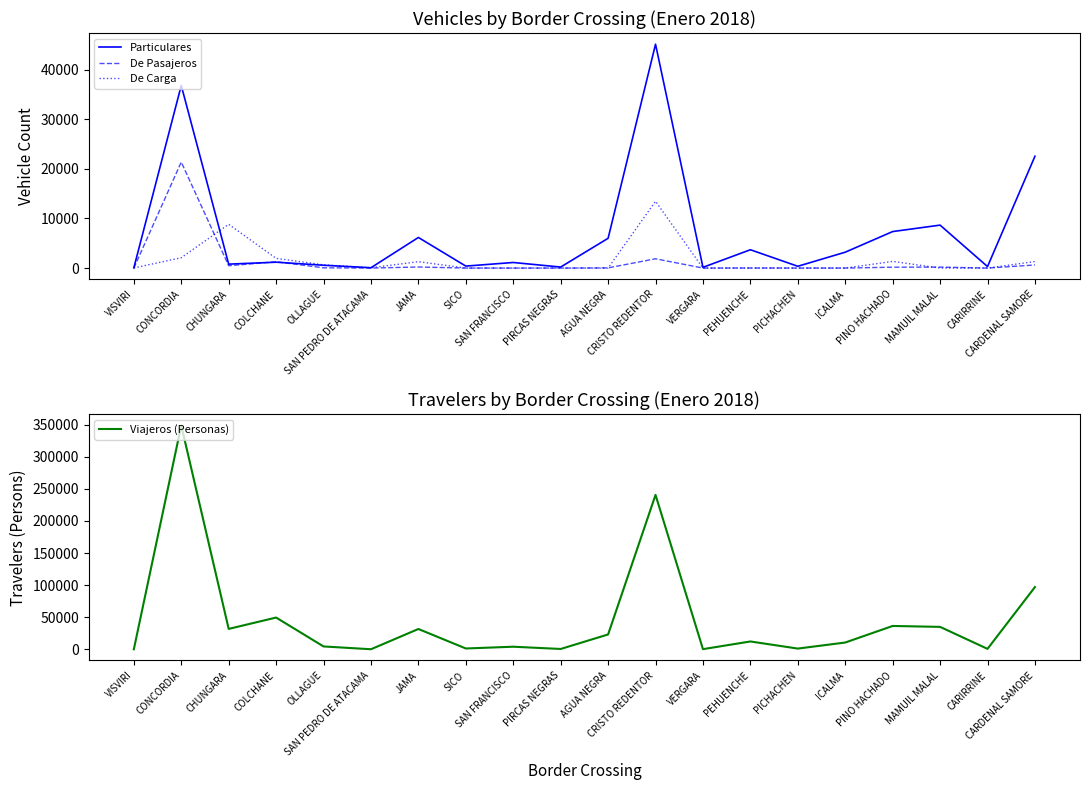

Reading left to right, transcribe all the data shown in this chart.

Particulares: 47	36799	792	1184	569	68	6165	397	1124	203	6000	45115	148	3692	360	3200	7358	8655	300	22537
De Pasajeros: 0	21364	471	1272	54	1	213	2	5	0	38	1871	2	15	5	1	179	194	0	623
De Carga: 23	2089	8819	1955	652	64	1284	0	0	0	0	13453	0	0	0	0	1343	0	0	1318
Viajeros (Personas): 183	348616	31928	49574	4611	267	31767	1440	4185	680	23269	240522	395	12363	1286	10713	36499	35057	848	97060